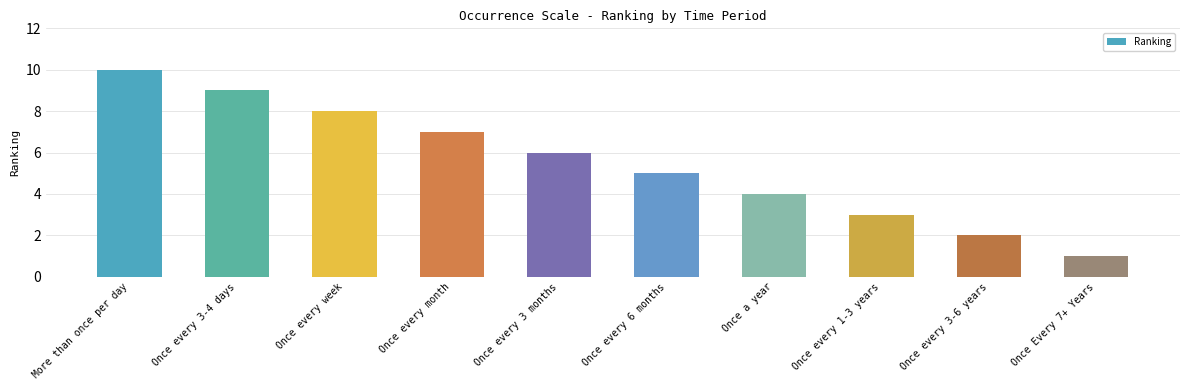

List the labels in order of value, smallest first.

Once Every 7+ Years, Once every 3-6 years, Once every 1-3 years, Once a year, Once every 6 months, Once every 3 months, Once every month, Once every week, Once every 3-4 days, More than once per day